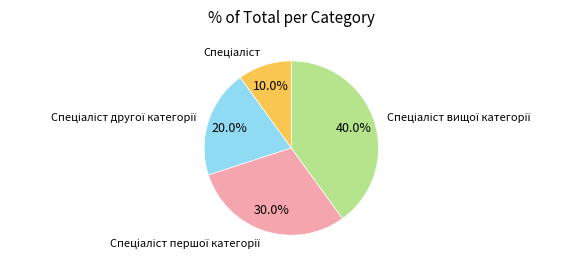

Does any single category account for the majority?

No